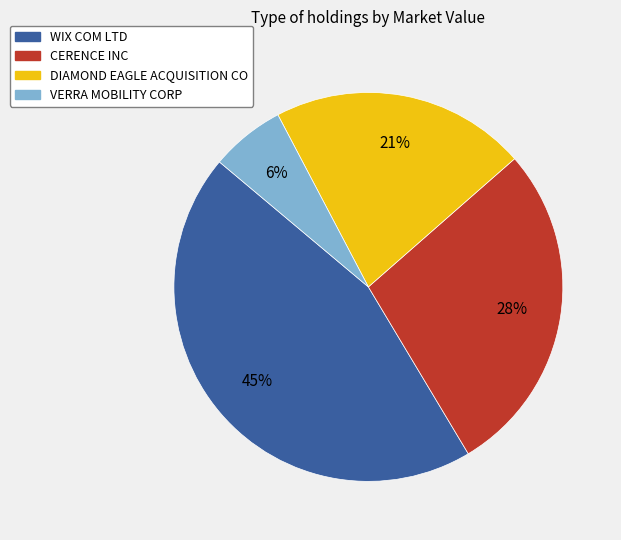

The DIAMOND EAGLE ACQUISITION CO slice represents 21% of the pie. True or false?

True